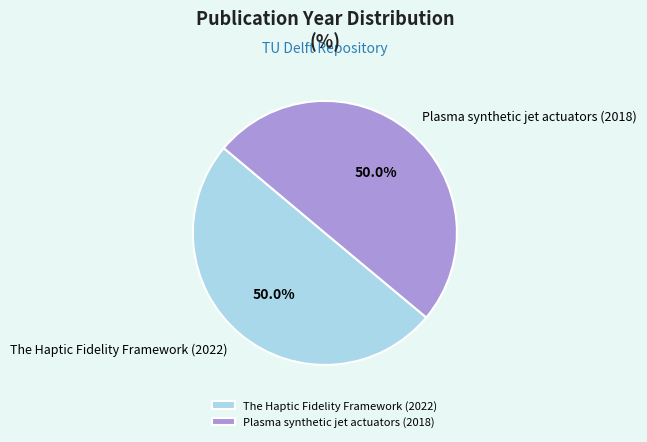

How many slices are in this pie chart?

2